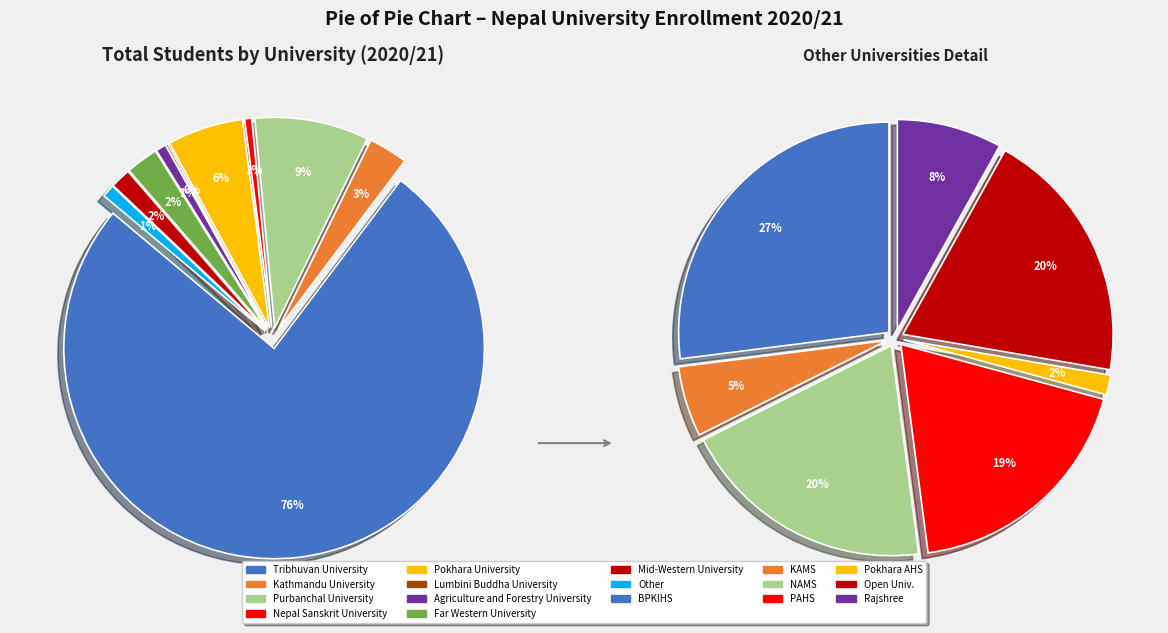

To the nearest percent, what portion does Purbanchal University represent?

9%